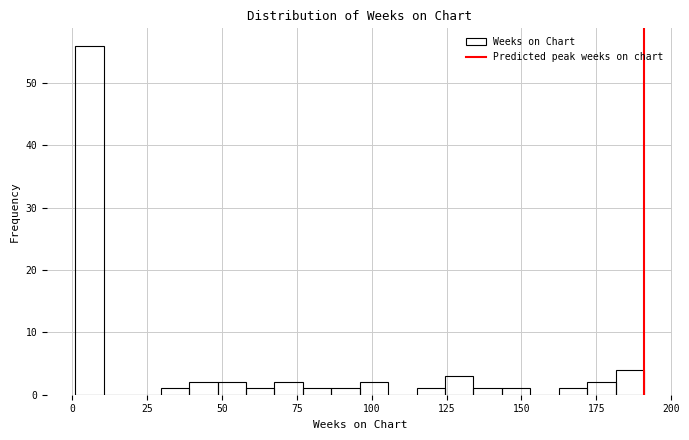

Read against the x-axis, roughly where is the centre of the tallest bar?

5